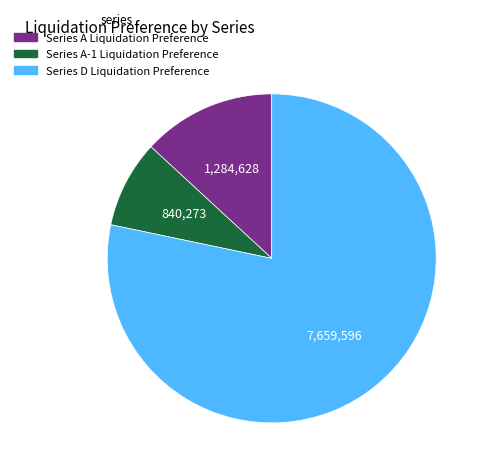

Rank the categories by value from highest to lowest.

Series D Liquidation Preference, Series A Liquidation Preference, Series A-1 Liquidation Preference